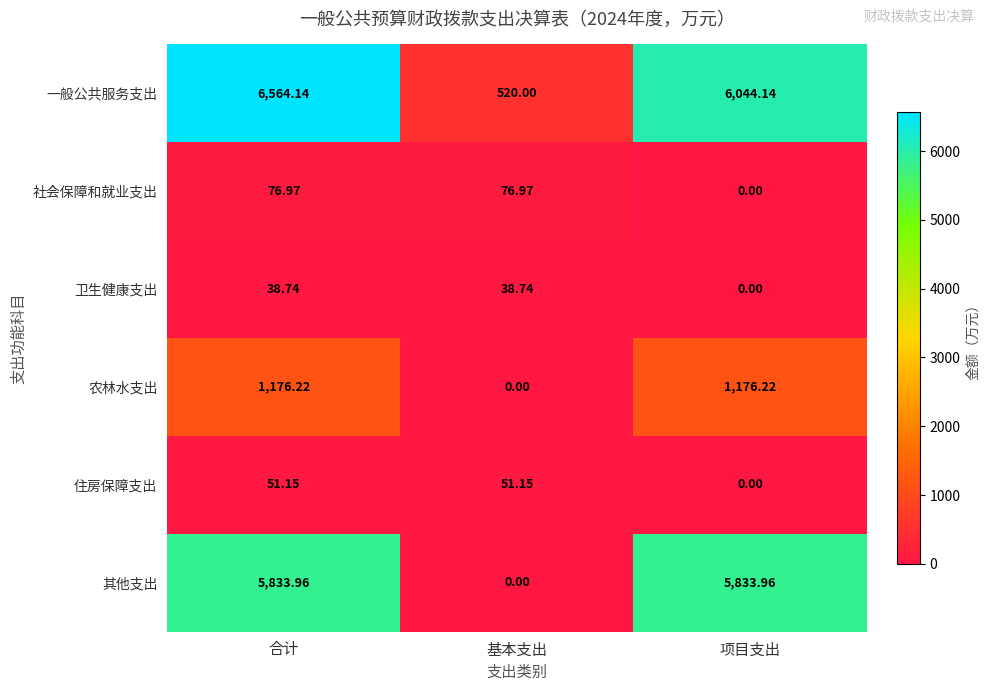

What is the difference between the highest and lowest values at 基本支出?

520.0